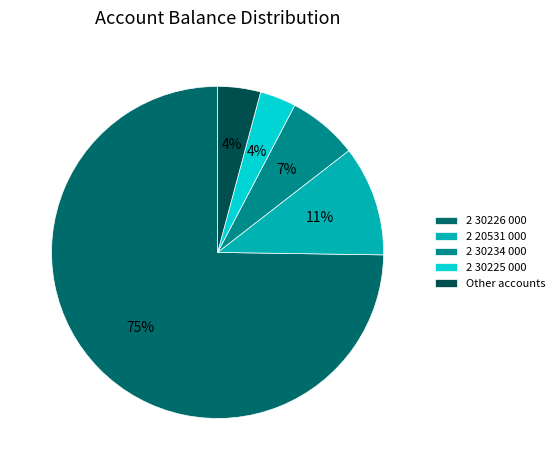

How many segments does this pie chart have?

5